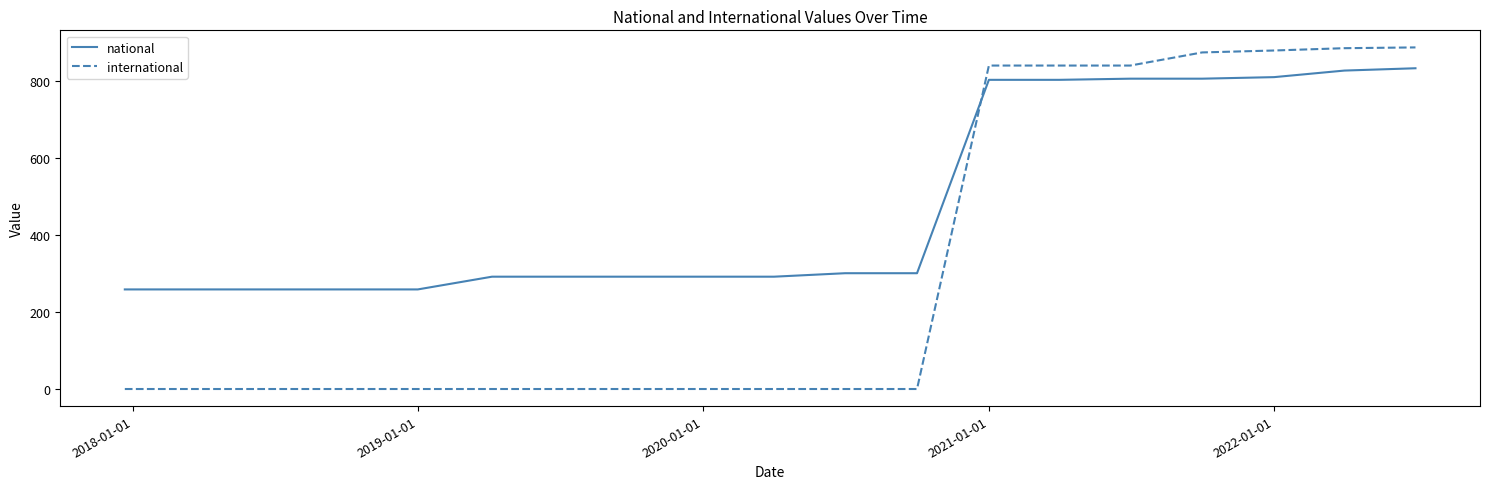

How many distinct data groups are displayed?

2